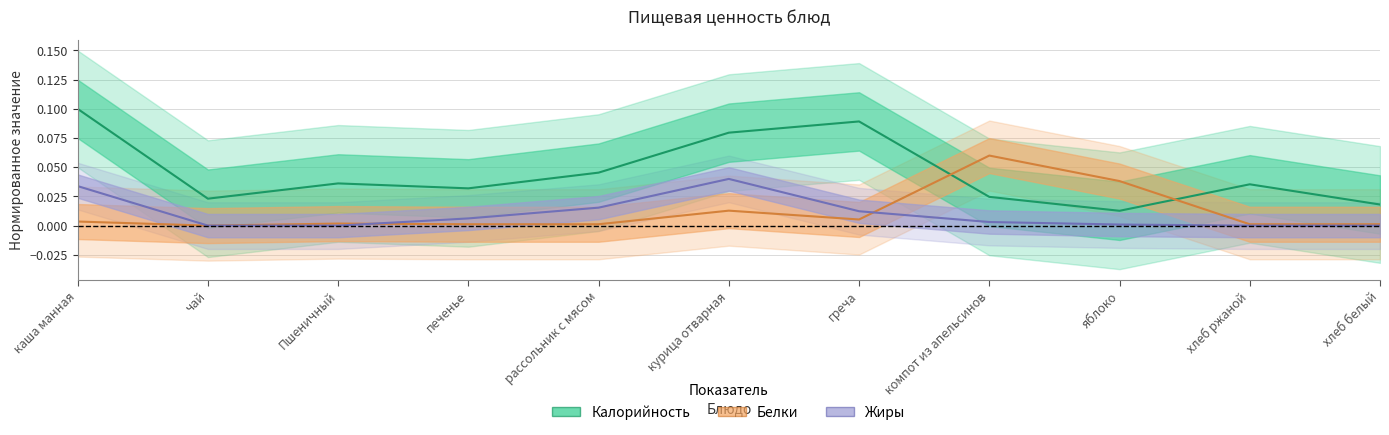

Is it true that Жиры equals 0.0 at греча?

True